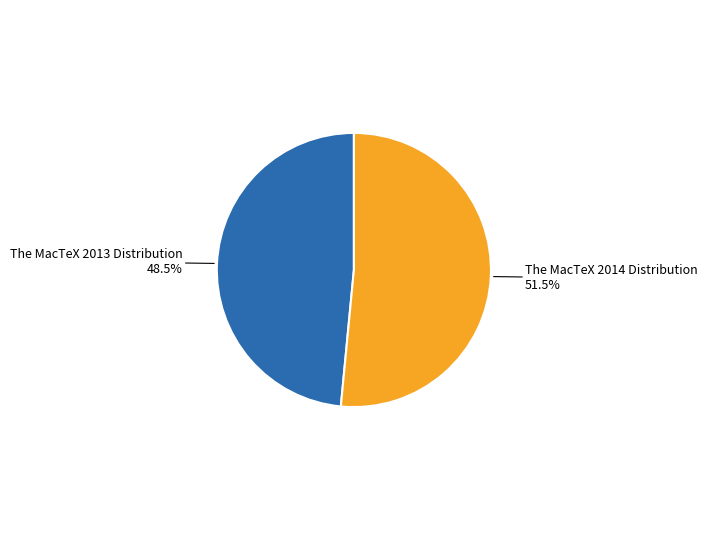

Does any single category account for the majority?

Yes